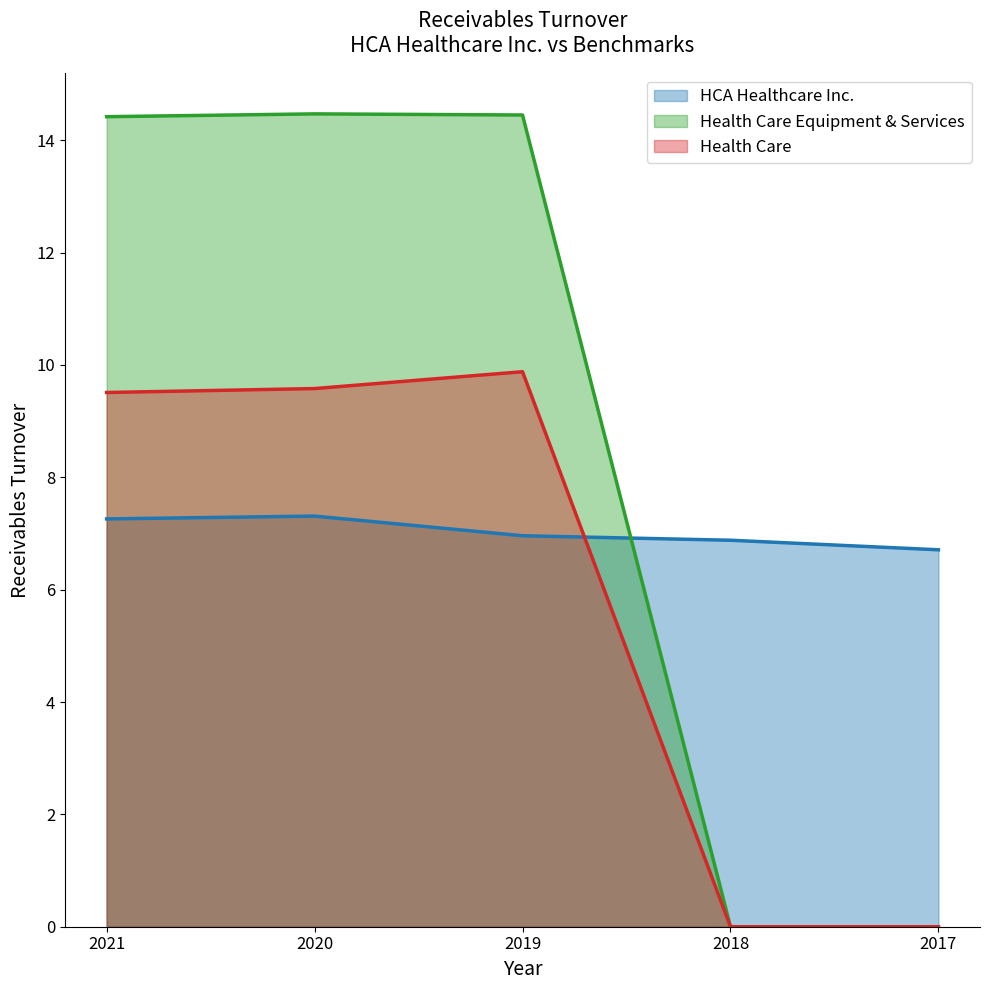

In HCA Healthcare Inc., how many points are higher than both neighbors (excluding endpoints)?

1